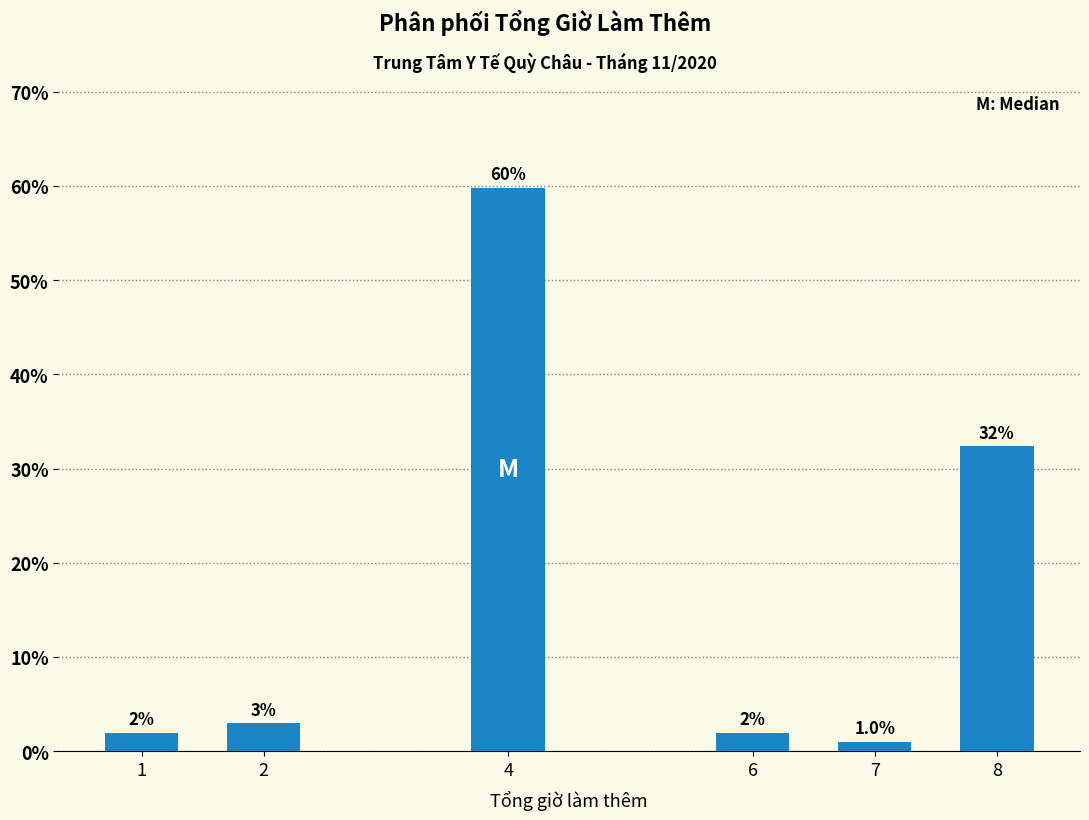

The value at 6 is 2.0. True or false?

True